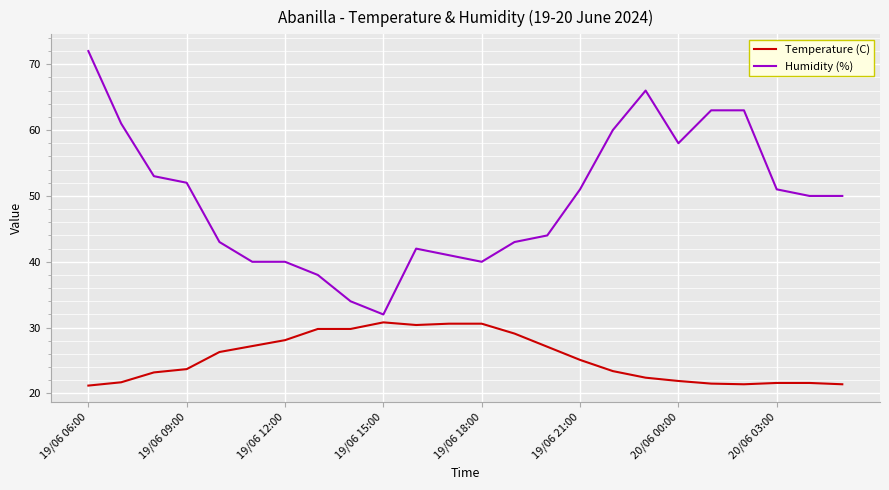

Rank the series by their average value, from lowest to highest.

Temperature (C), Humidity (%)